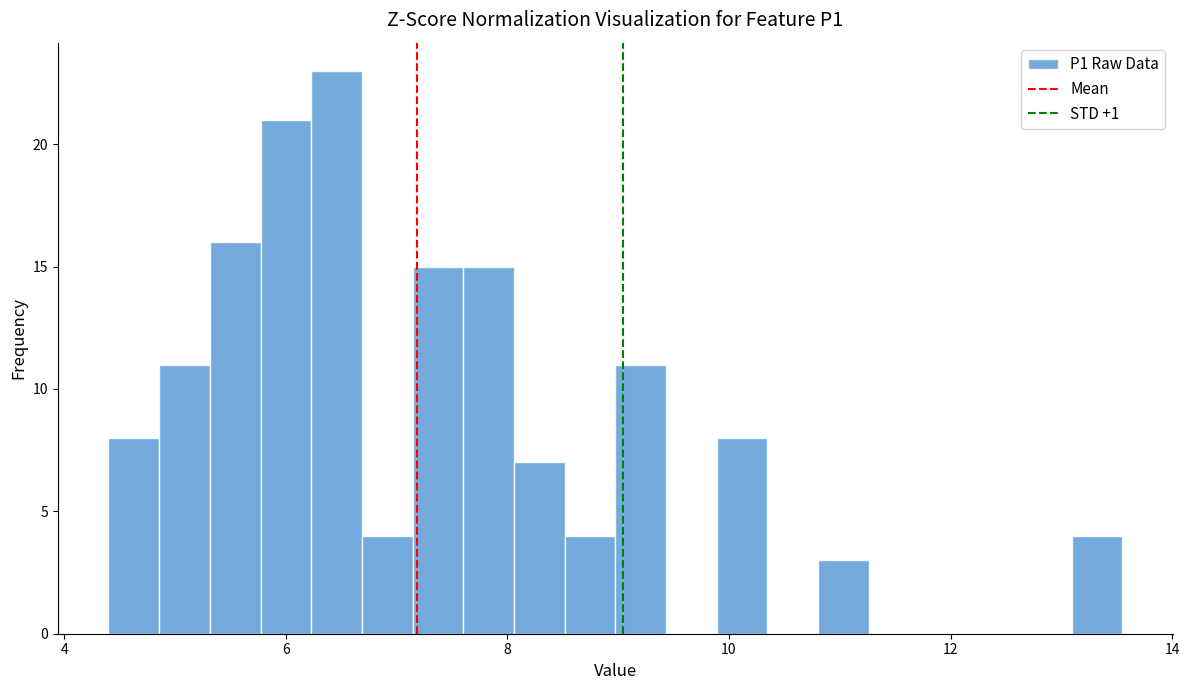

Around what value on the x-axis is the tallest bar? Give the approximate position of its centre, as read against the axis.

6.4